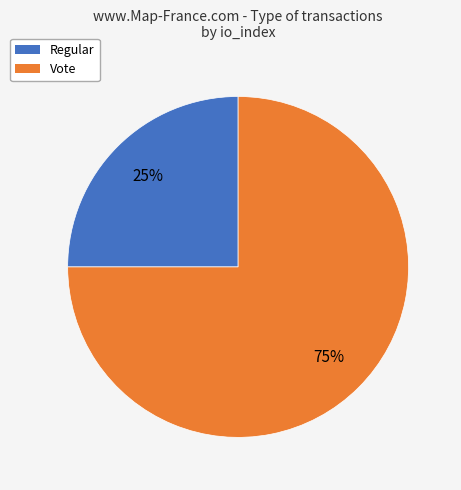

True or false: Vote accounts for 62% of the total.

False